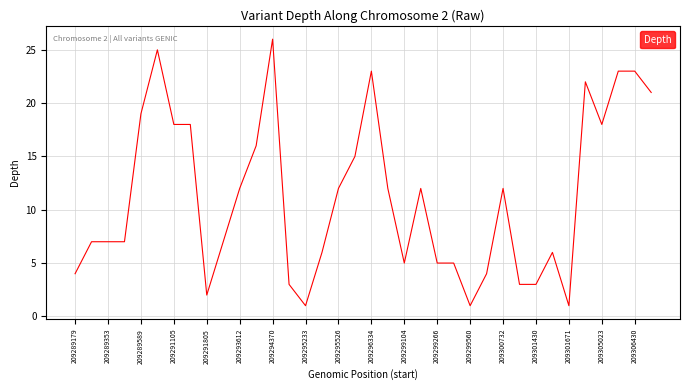

What is the maximum value shown in the chart?

26